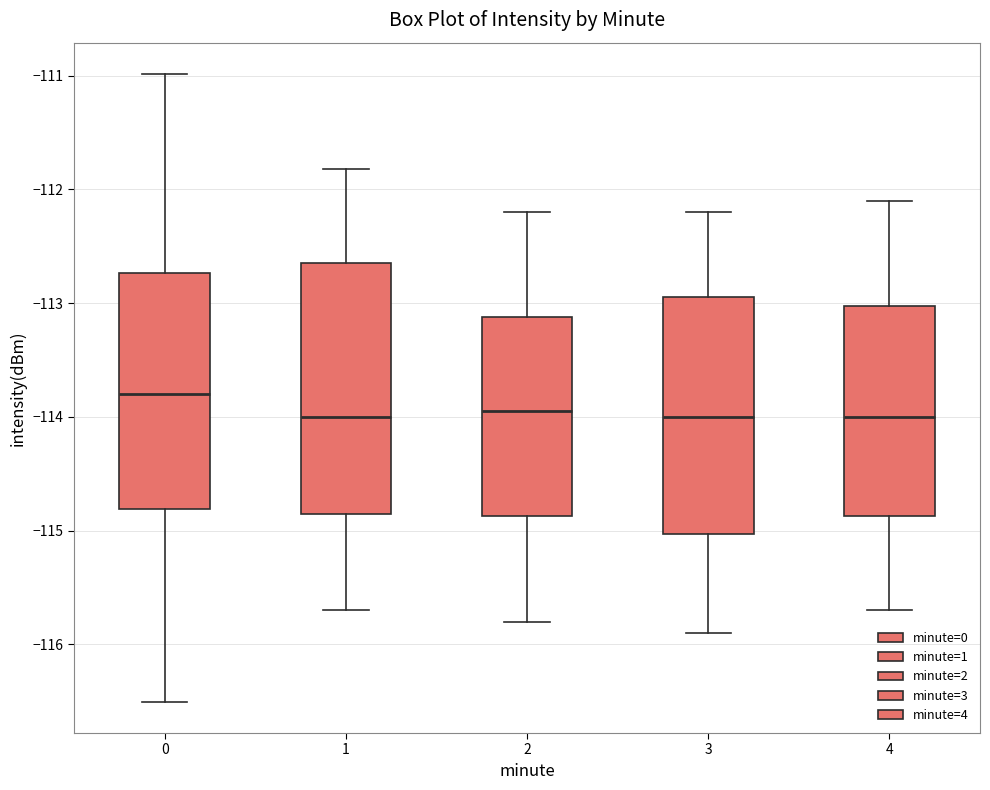

Reading left to right, transcribe this box plot: for each box, give where its median line is, the range the box spans, and where its two whiskers end, as read against the y-axis. The values are not printed on the chart, so give them approximately, as read against the axis.

0: median -113.8, box -114.8 to -112.7, whiskers -116.5 to -111.0
1: median -114.0, box -114.9 to -112.6, whiskers -115.7 to -111.8
2: median -113.9, box -114.9 to -113.1, whiskers -115.8 to -112.2
3: median -114.0, box -115.0 to -112.9, whiskers -115.9 to -112.2
4: median -114.0, box -114.9 to -113.0, whiskers -115.7 to -112.1